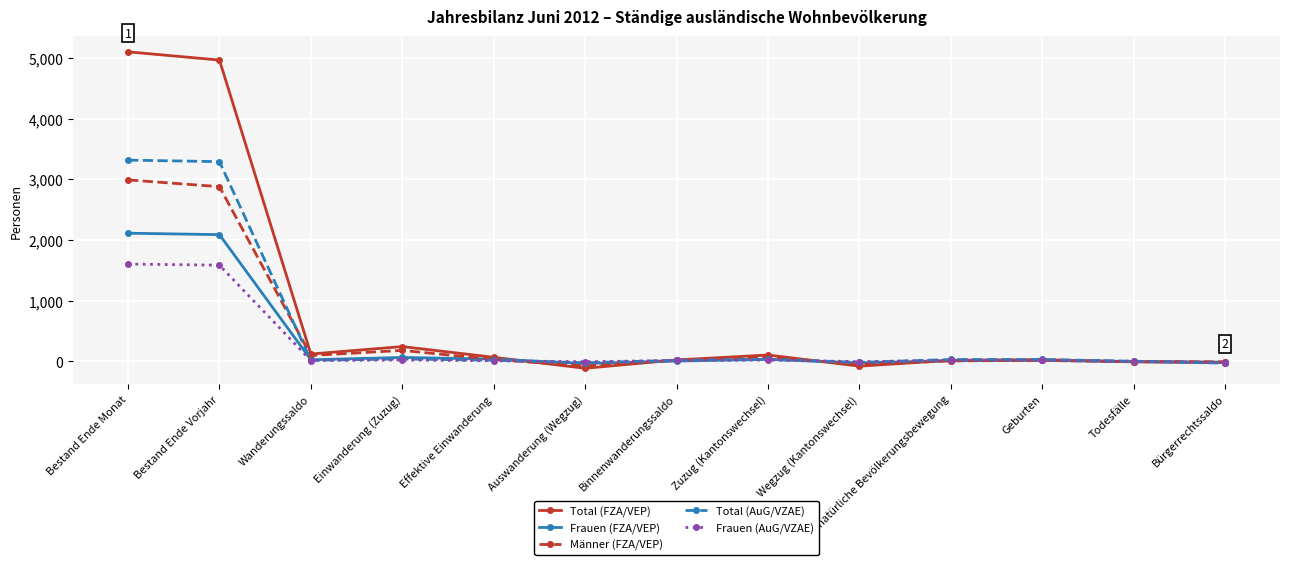

True or false: Total (FZA/VEP) has more than 0 interior local peaks.

True